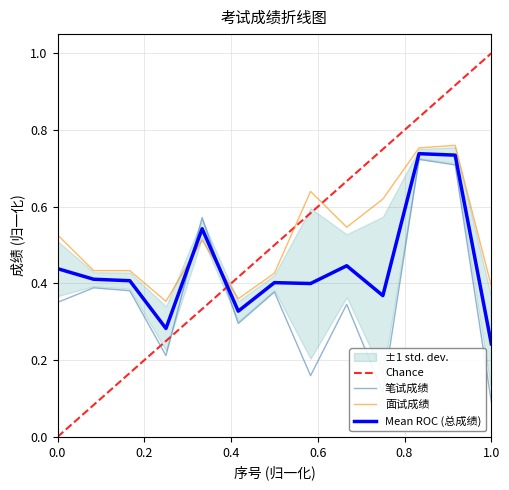

What is the difference between the maximum and second lowest values in the 笔试成绩 series?

0.6